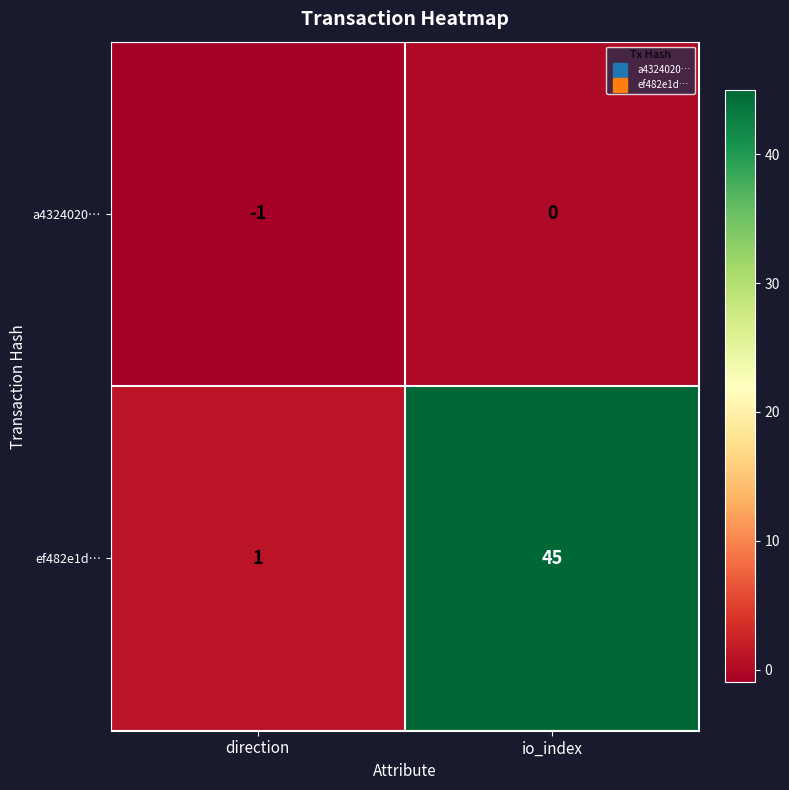

Which category has the highest value in the ef482e1d… series?

io_index